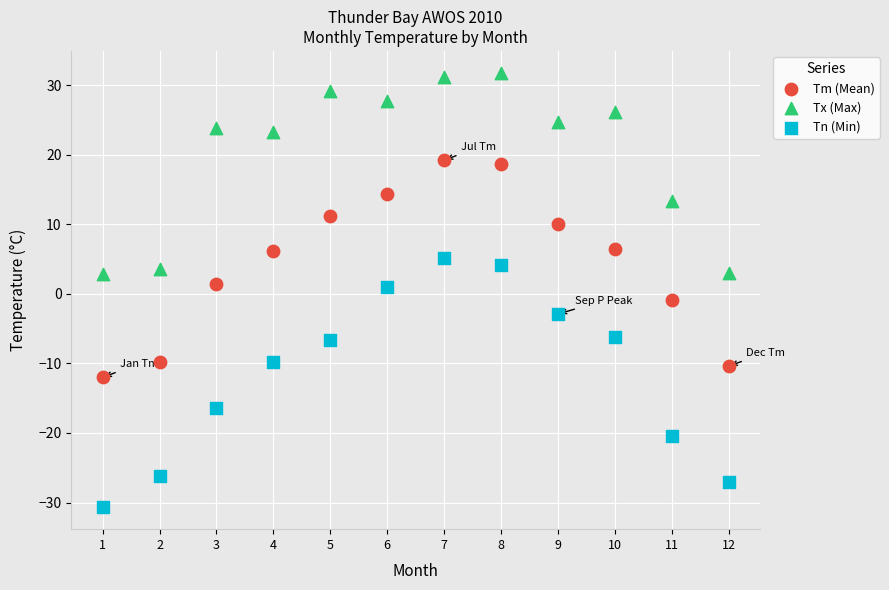

What are all the series names shown in the legend?

Tm (Mean), Tx (Max), Tn (Min)